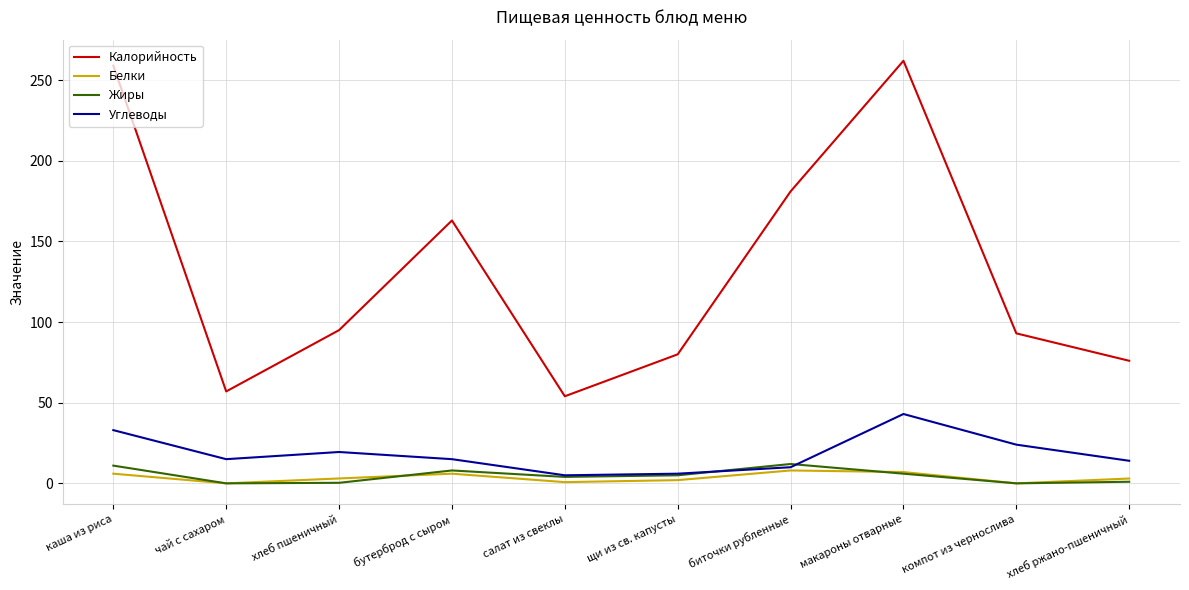

True or false: Белки and Калорийность cross at least once.

False